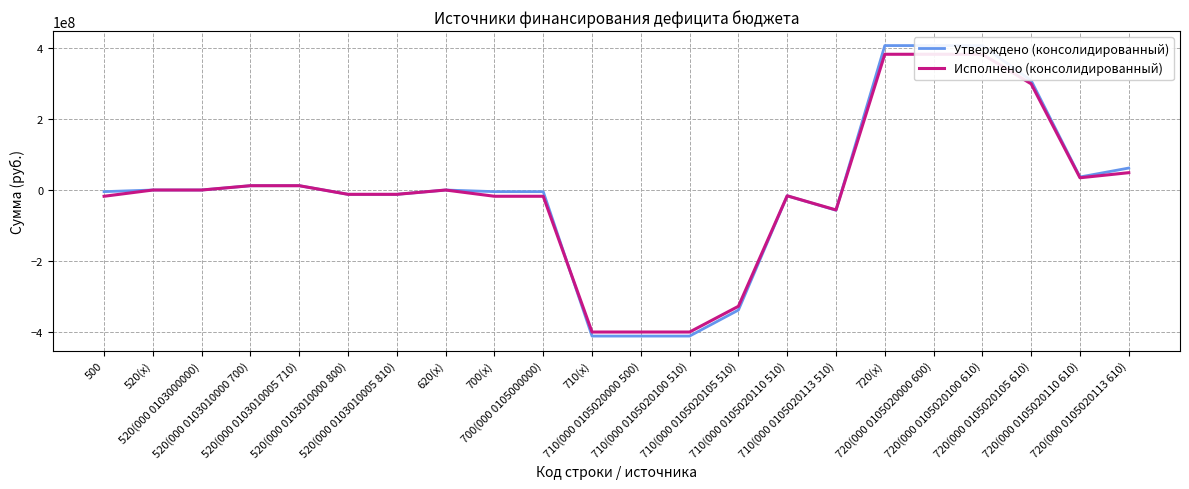

What position from the left is 520(000 0103010005 710)?

5